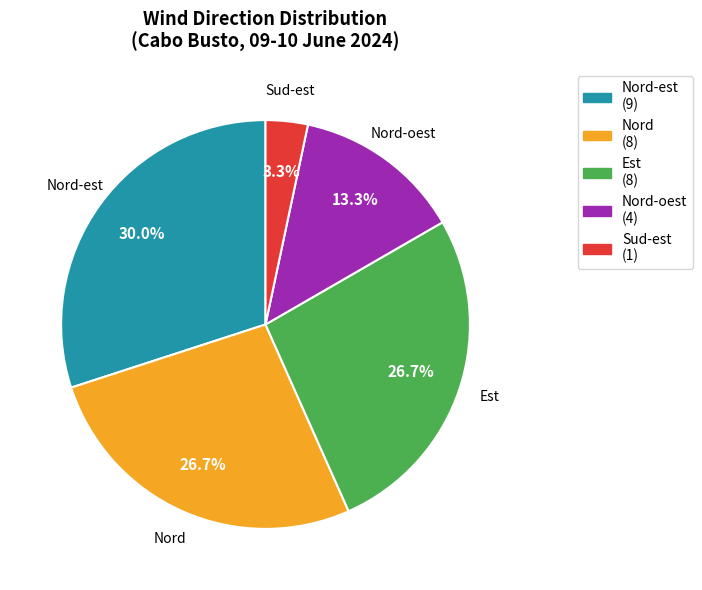

What percentage is the Est slice, to the nearest percent?

27%